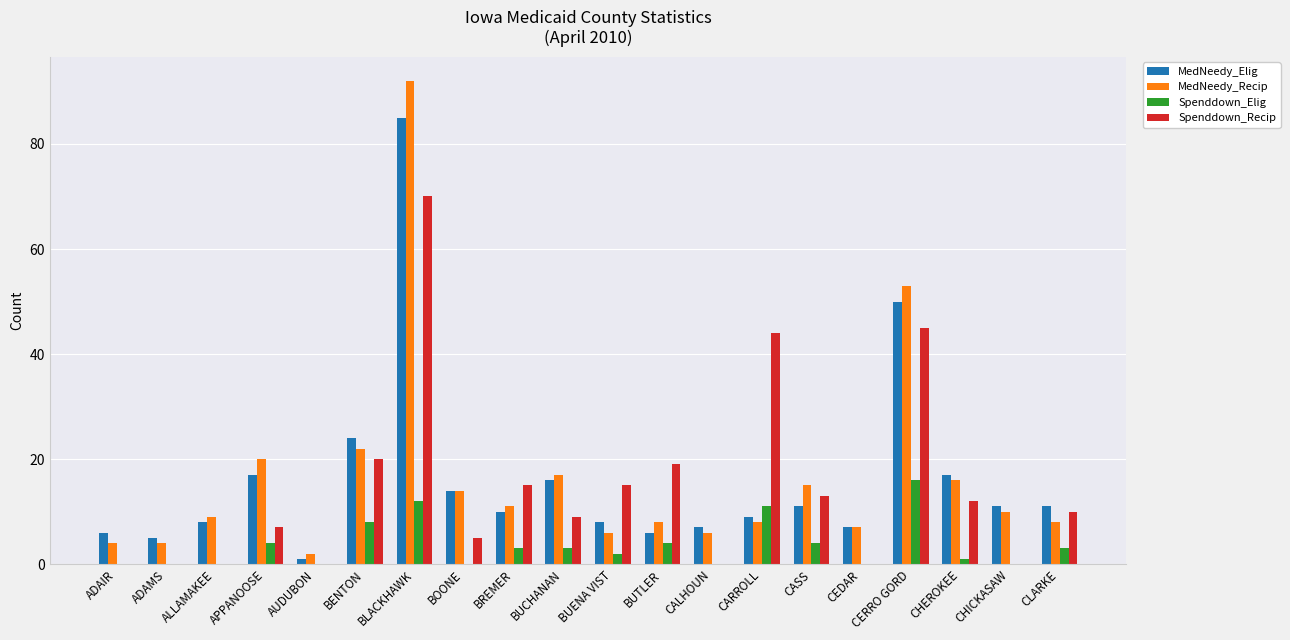

What is the maximum value shown in the chart?

92